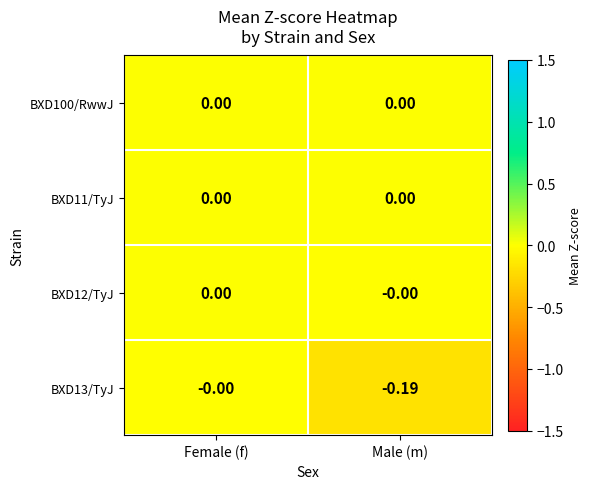

List the labels in order of BXD13/TyJ value, smallest first.

Male (m), Female (f)